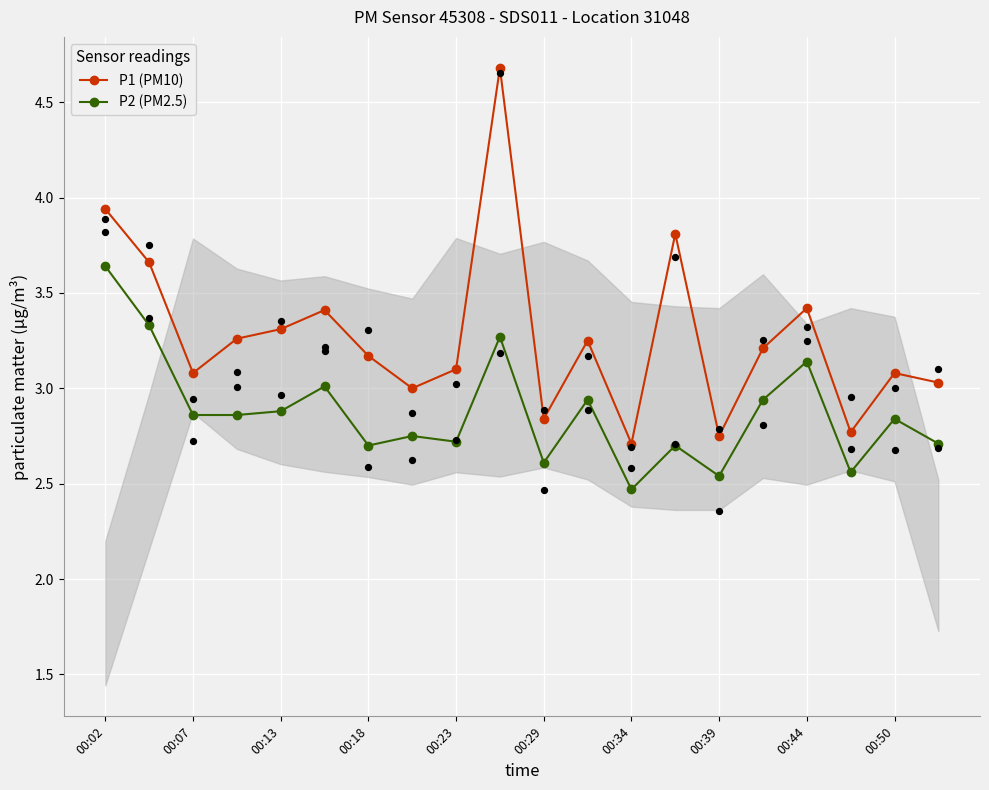

At how many categories does at least one series exceed 3?

15